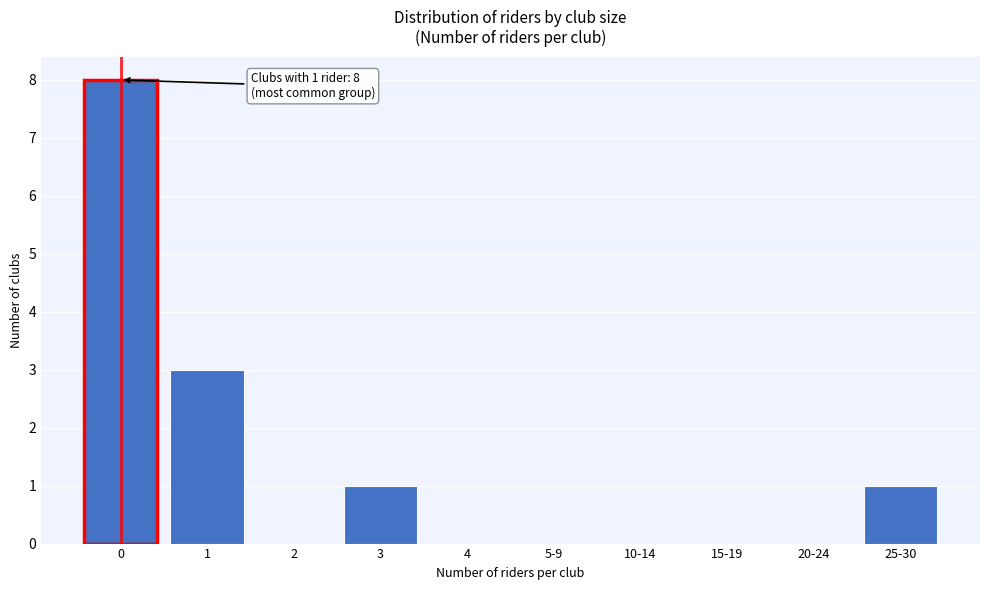

Reading left to right, transcribe all the data shown in this chart.

0=8	1=3	2=0	3=1	4=0	5-9=0	10-14=0	15-19=0	20-24=0	25-30=1